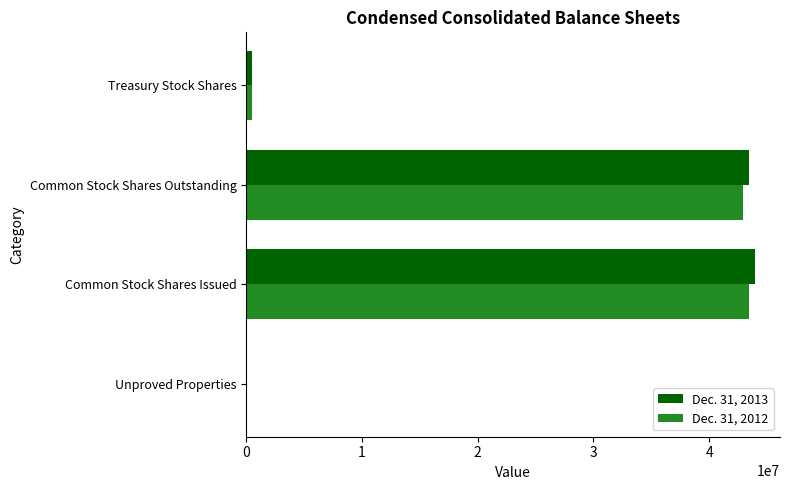

How many data points does each series have?

4